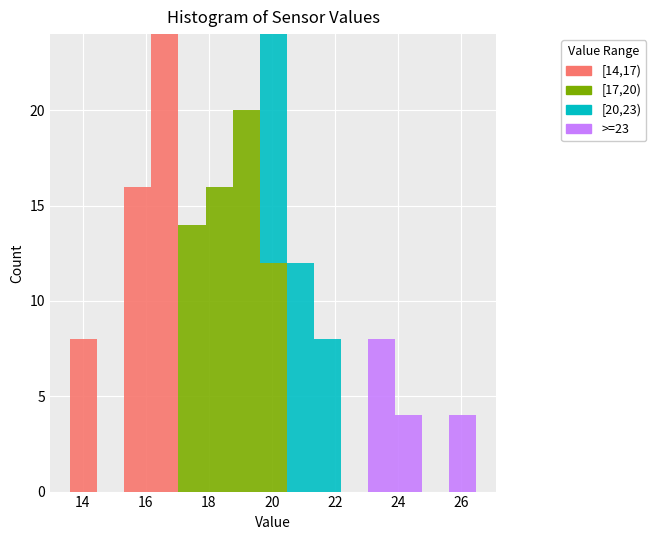

Reading left to right, list every stacked bar in this chart as the range it spans on the x-axis followed by its total height. Neither the bar edges nor the heights are printed on the chart, so give them approximately, as read against the axes.

13.6 to 14.4: 8
14.4 to 15.4: 0
15.4 to 16.2: 16
16.2 to 17.0: 24
17.0 to 17.8: 14
17.8 to 18.8: 16
18.8 to 19.6: 20
19.6 to 20.4: 24
20.4 to 21.4: 12
21.4 to 22.2: 8
22.2 to 23.0: 0
23.0 to 23.8: 8
23.8 to 24.8: 4
24.8 to 25.6: 0
25.6 to 26.4: 4